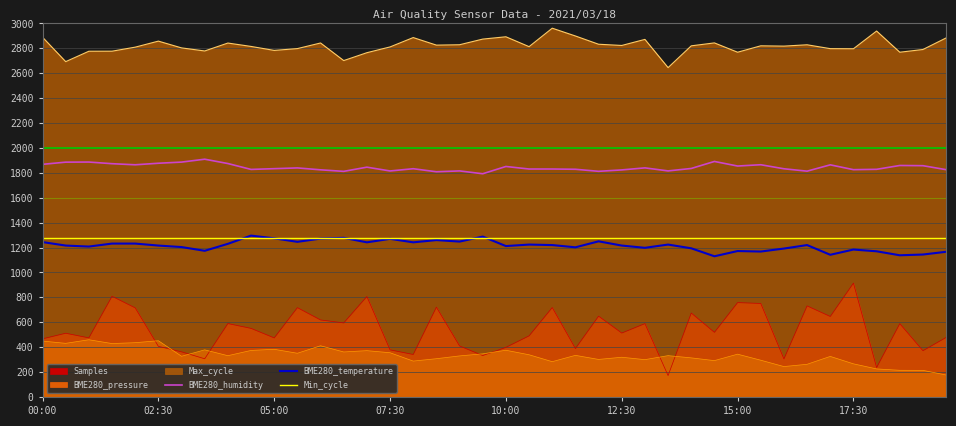

The BME280_humidity series shows 869.4 at 07:30. True or false?

False